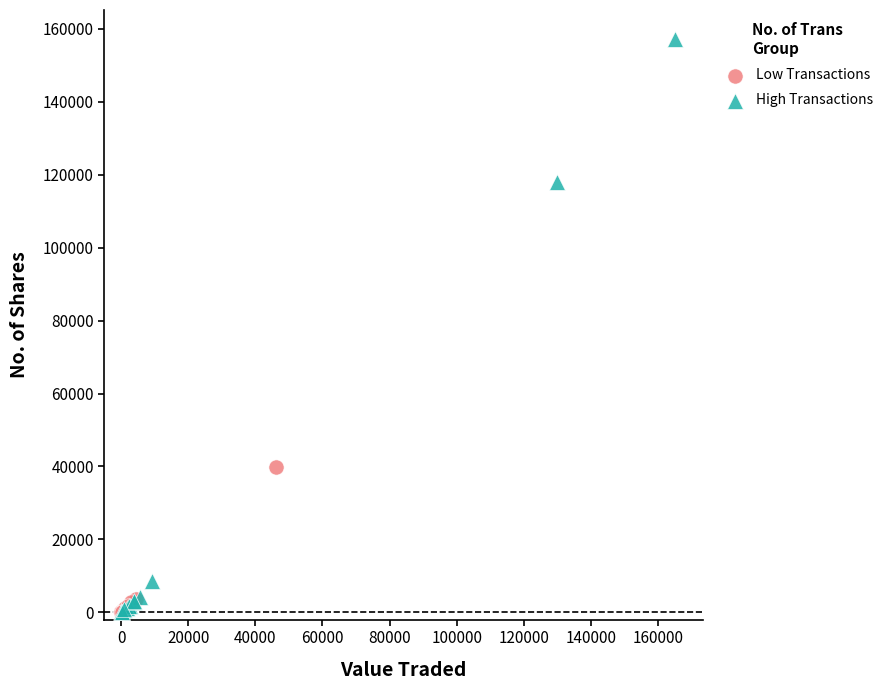

Which series has the largest Y range (max minus min)?

High Transactions